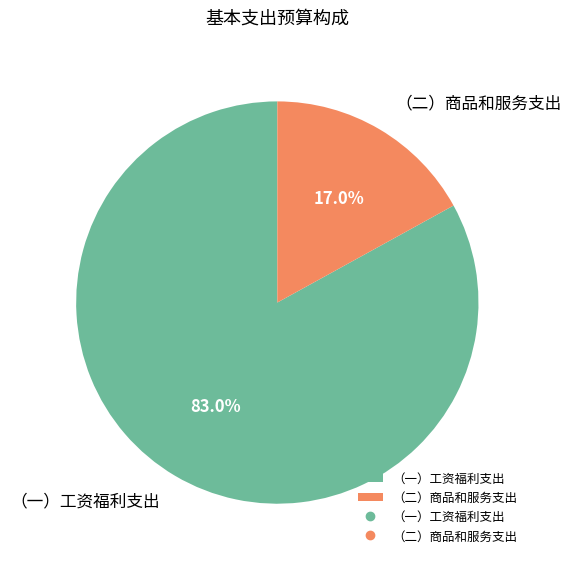

Rank the categories by value from lowest to highest.

（二）商品和服务支出, （一）工资福利支出